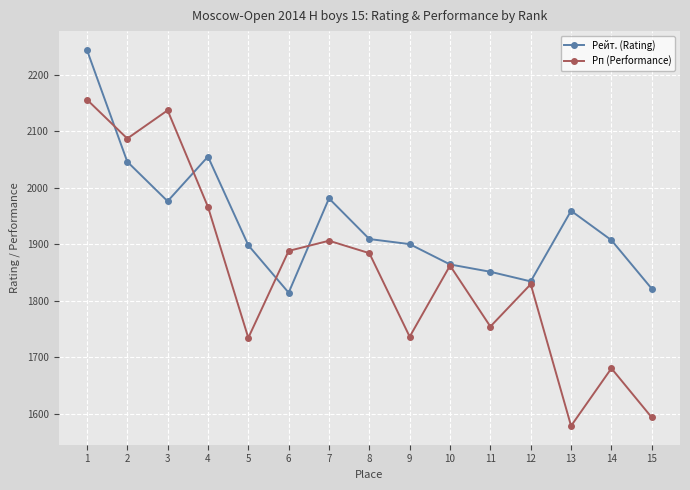

What is the spread (max minus min) of values at 11?

97